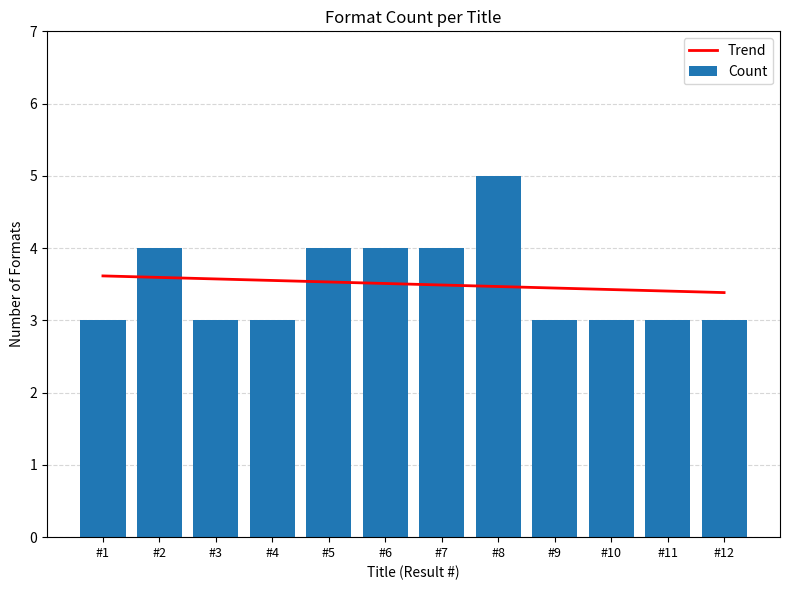

What is the spread (max minus min) of values at #6?

0.5